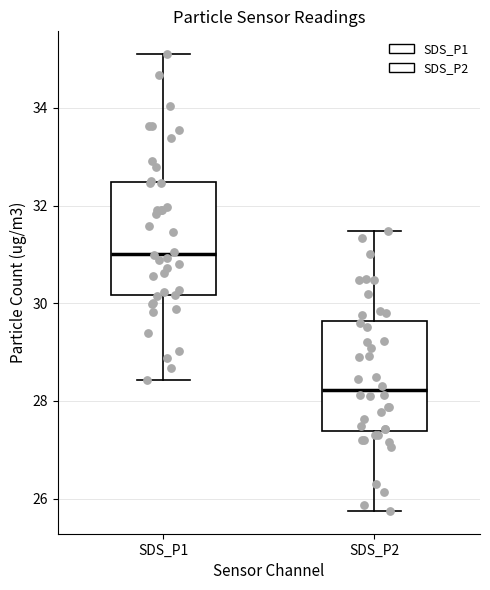

Reading left to right, transcribe this box plot: for each box, give where its median line is, the range the box spans, and where its two whiskers end, as read against the y-axis. The values are not printed on the chart, so give them approximately, as read against the axis.

SDS_P1: median 31.0, box 30.2 to 32.4, whiskers 28.4 to 35.2
SDS_P2: median 28.2, box 27.4 to 29.6, whiskers 25.8 to 31.4